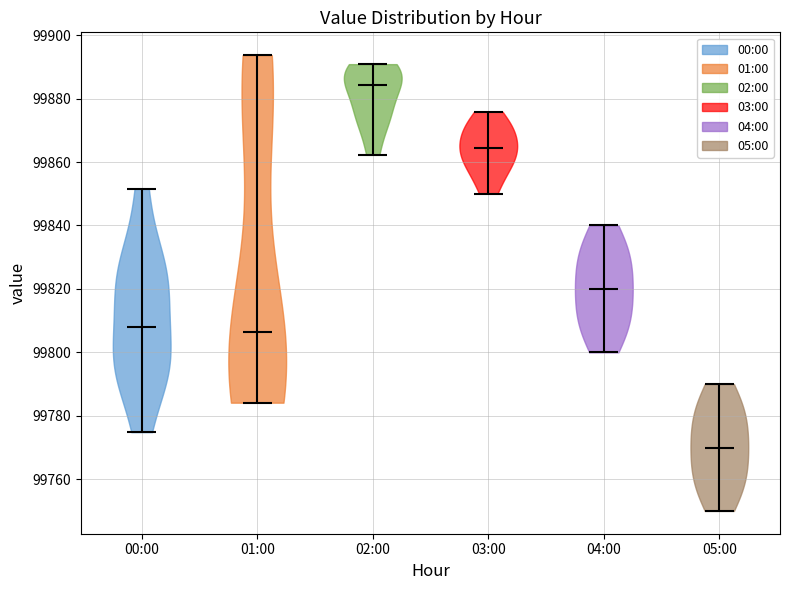

Reading left to right, read every violin against the y-axis: where its median line is, and the lowest and highest points it reaches. The values are not printed on the chart, so give them approximately, as read against the axis.

00:00: median line 99808, lowest point 99774, highest point 99852
01:00: median line 99806, lowest point 99784, highest point 99894
02:00: median line 99884, lowest point 99862, highest point 99890
03:00: median line 99864, lowest point 99850, highest point 99876
04:00: median line 99820, lowest point 99800, highest point 99840
05:00: median line 99770, lowest point 99750, highest point 99790